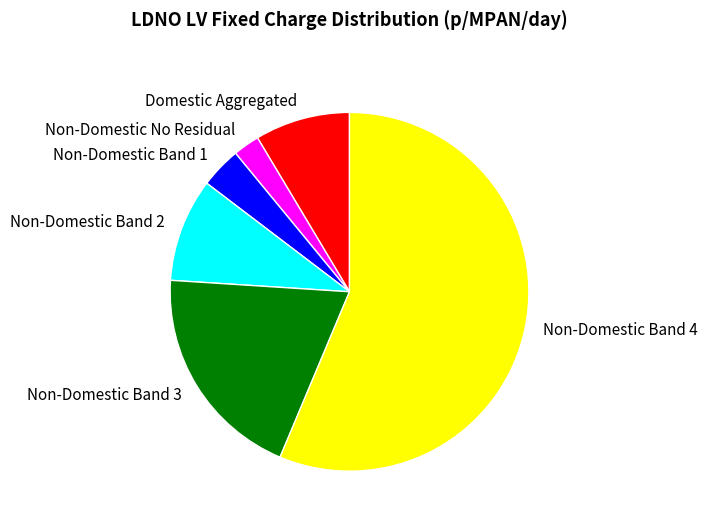

Which slice is the smallest?

Non-Domestic No Residual